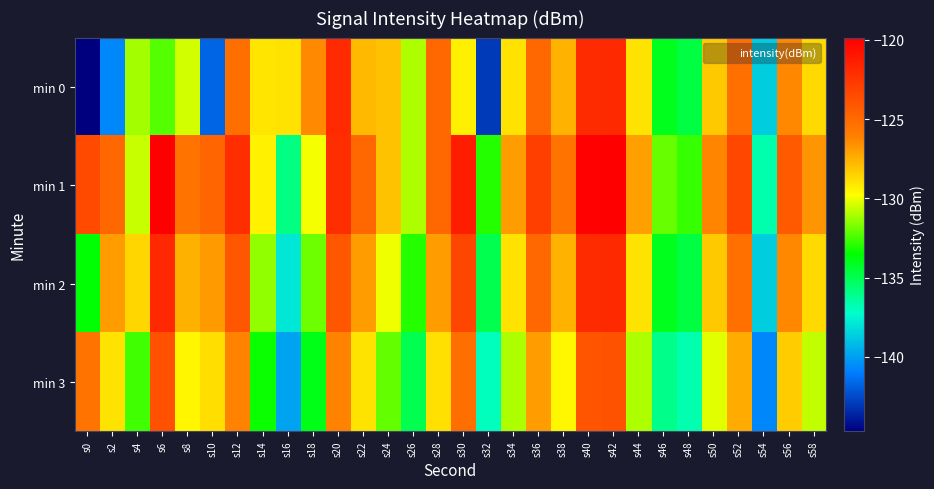

Reading left to right, what are all the values shown in this chart?

min 0: s0=-144.7	s2=-140.7	s4=-131.1	s6=-132.3	s8=-130.4	s10=-141.7	s12=-125.3	s14=-129.0	s16=-129.0	s18=-126.4	s20=-122.0	s22=-127.8	s24=-128.0	s26=-131.0	s28=-124.9	s30=-129.3	s32=-143.0	s34=-129.0	s36=-125.0	s38=-127.6	s40=-122.0	s42=-121.9	s44=-129.0	s46=-134.0	s48=-134.7	s50=-128.2	s52=-125.4	s54=-138.7	s56=-126.3	s58=-128.7
min 1: s0=-123.5	s2=-125.0	s4=-130.6	s6=-119.9	s8=-125.5	s10=-124.8	s12=-122.2	s14=-129.4	s16=-135.9	s18=-129.9	s20=-122.2	s22=-125.0	s24=-128.0	s26=-131.0	s28=-124.9	s30=-121.3	s32=-133.0	s34=-127.0	s36=-123.0	s38=-125.6	s40=-120.0	s42=-119.9	s44=-127.0	s46=-132.0	s48=-132.7	s50=-126.2	s52=-123.4	s54=-136.7	s56=-124.3	s58=-126.7
min 2: s0=-133.5	s2=-127.0	s4=-128.6	s6=-121.9	s8=-127.5	s10=-126.8	s12=-124.2	s14=-131.4	s16=-137.9	s18=-131.9	s20=-124.2	s22=-127.0	s24=-130.0	s26=-133.0	s28=-126.9	s30=-123.3	s32=-135.0	s34=-129.0	s36=-125.0	s38=-127.6	s40=-122.0	s42=-121.9	s44=-129.0	s46=-134.0	s48=-134.7	s50=-128.2	s52=-125.4	s54=-138.7	s56=-126.3	s58=-128.7
min 3: s0=-125.5	s2=-129.0	s4=-132.6	s6=-123.9	s8=-129.5	s10=-128.8	s12=-126.2	s14=-133.4	s16=-139.9	s18=-133.9	s20=-126.2	s22=-129.0	s24=-132.0	s26=-135.0	s28=-128.9	s30=-125.3	s32=-137.0	s34=-131.0	s36=-127.0	s38=-129.6	s40=-124.0	s42=-123.9	s44=-131.0	s46=-136.0	s48=-136.7	s50=-130.2	s52=-127.4	s54=-140.7	s56=-128.3	s58=-130.7